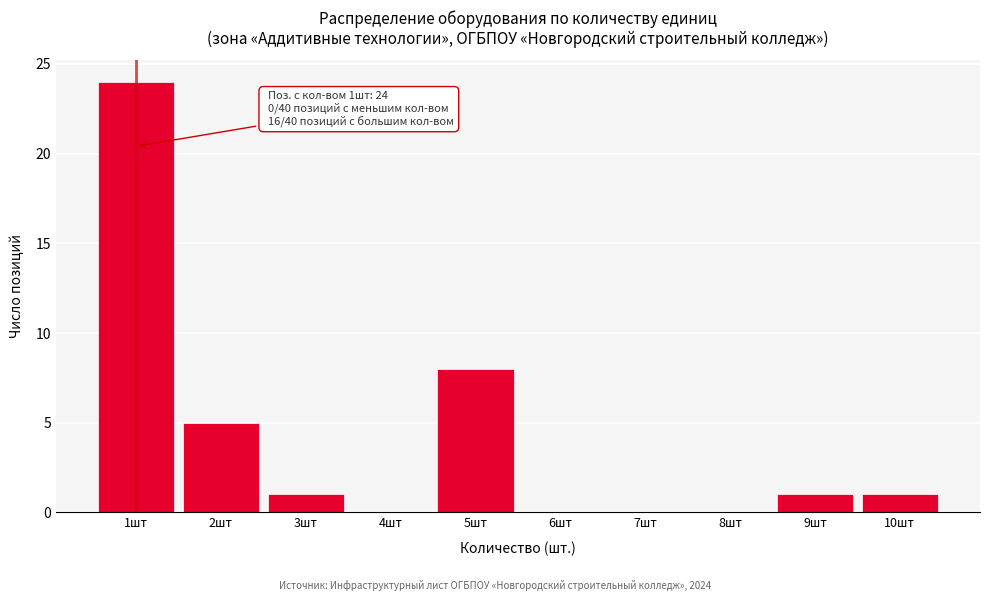

Reading right to left, transcribe all the data shown in this chart.

10шт=1	9шт=1	8шт=0	7шт=0	6шт=0	5шт=8	4шт=0	3шт=1	2шт=5	1шт=24